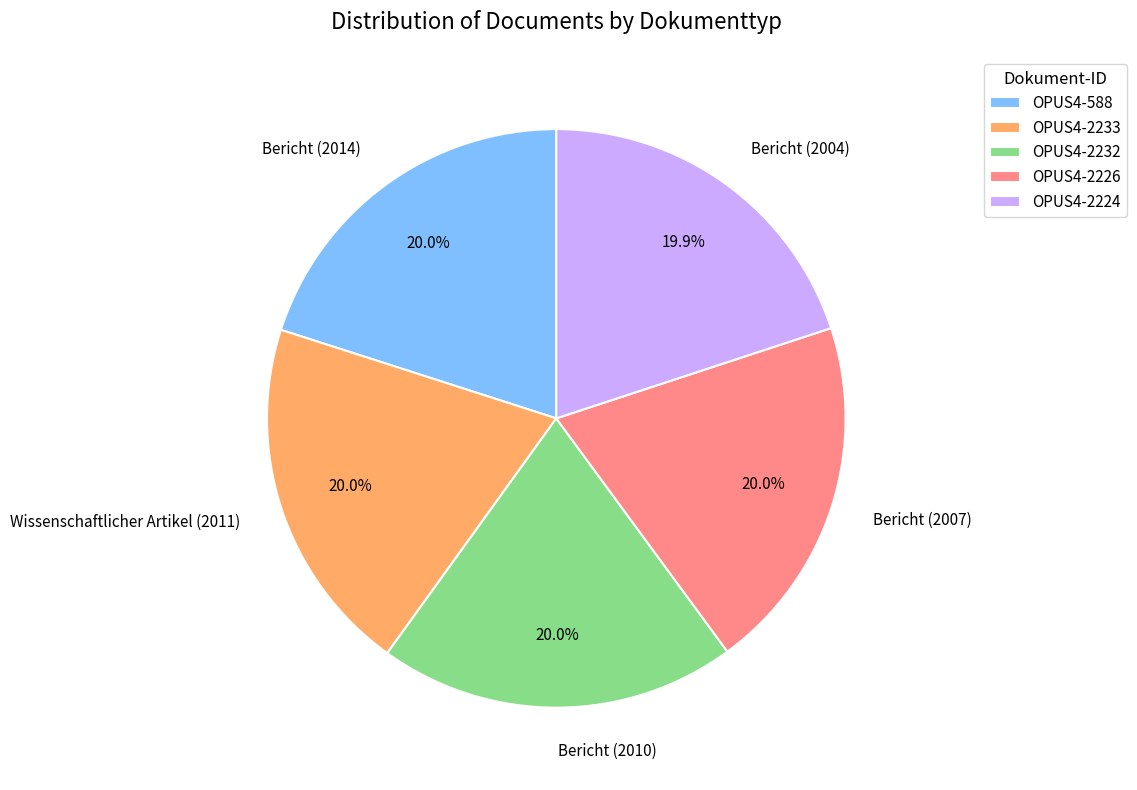

Approximately how many times larger is the value at Bericht (2014) compared to Bericht (2007)?

1.0